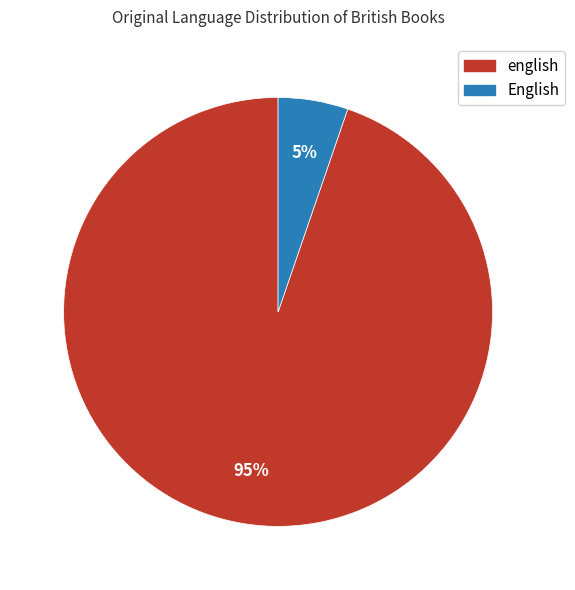

Between english and English, which is larger?

english